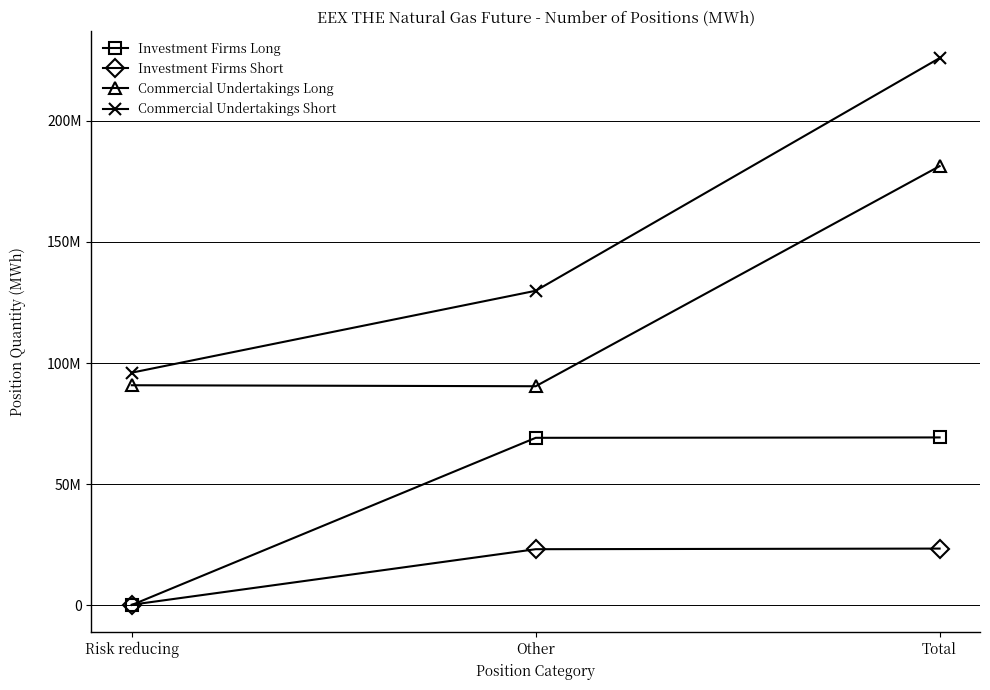

At which category does the chart reach its peak across all series?

Total